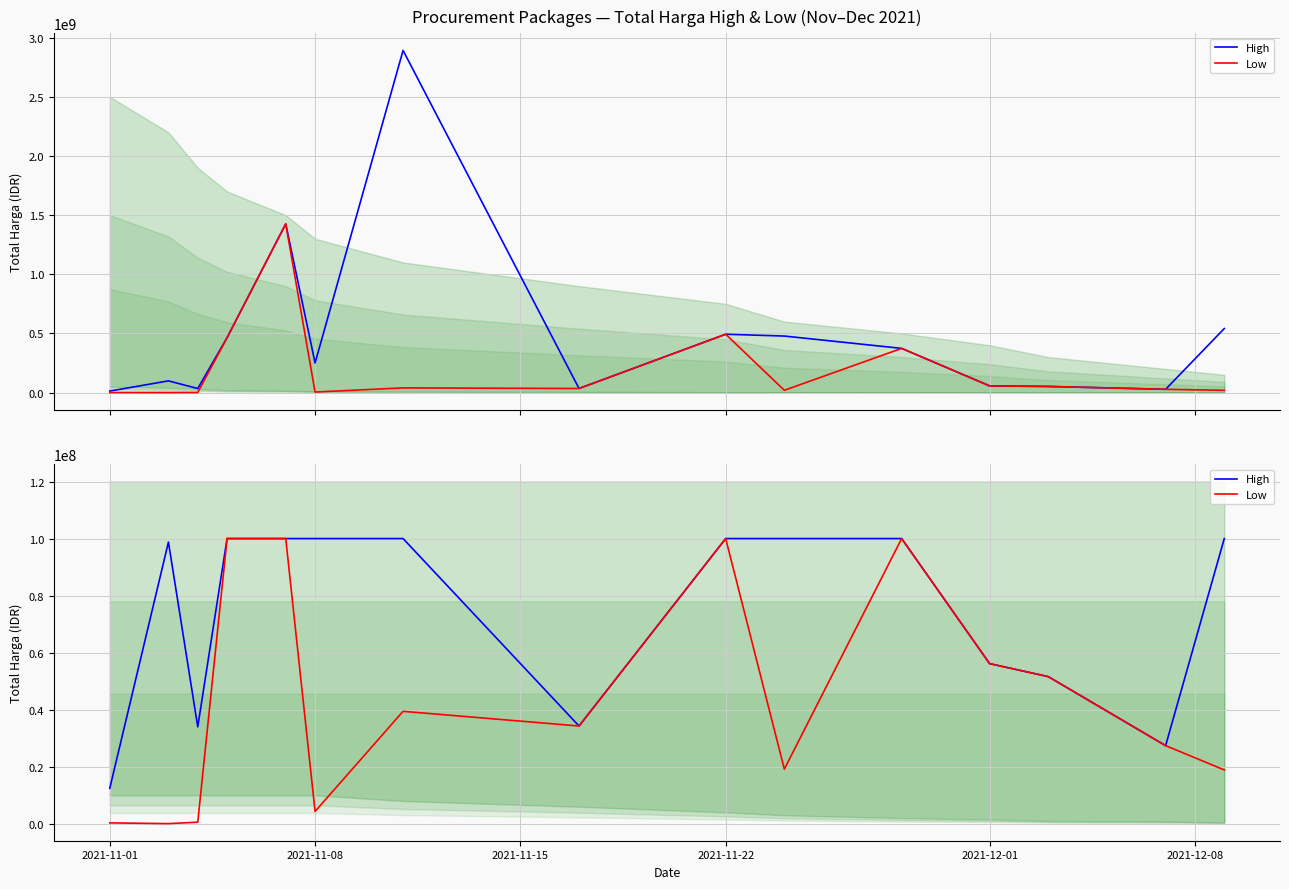

True or false: Low has more than 0 interior local peaks.

True